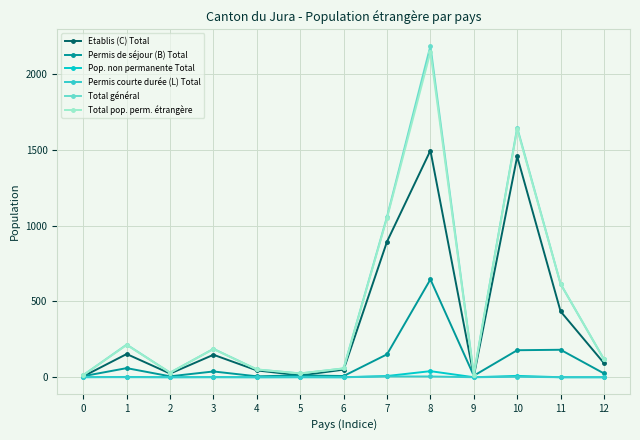

Does the chart display data point markers on the line(s)?

Yes